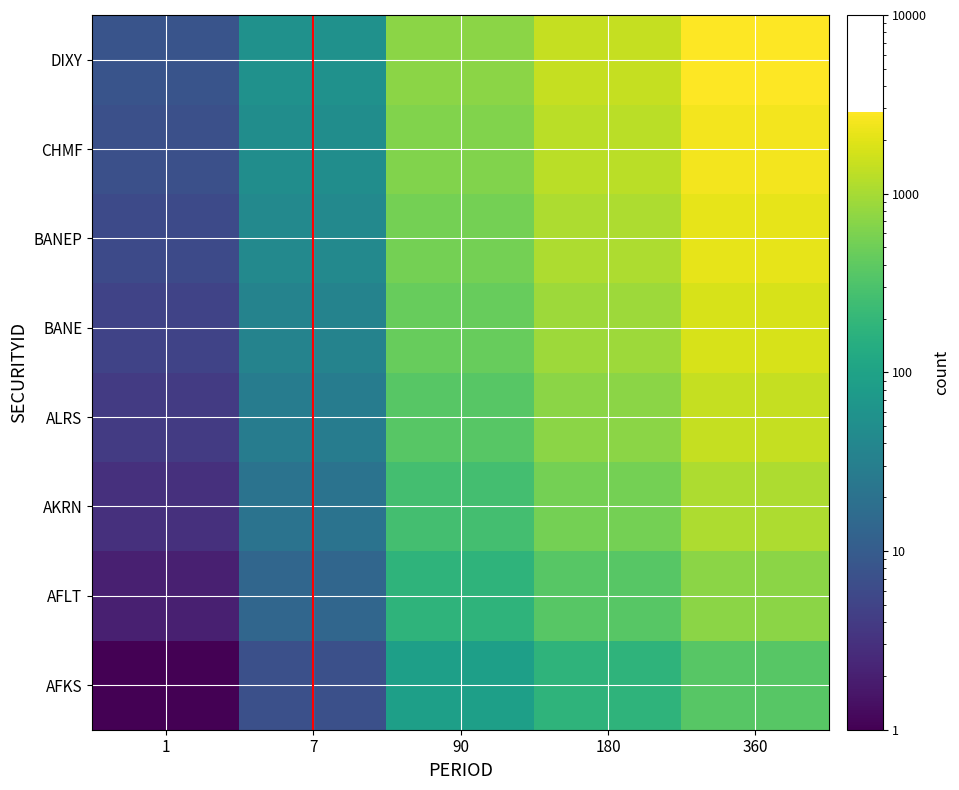

At how many categories does at least one series exceed 1307?

2